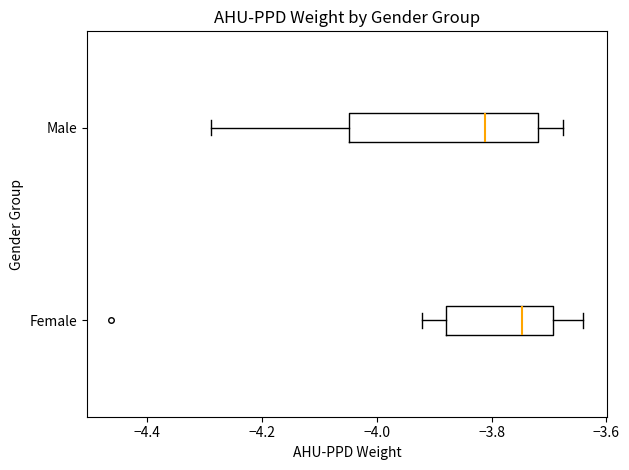

Which box has the furthest to the right median line?

Female